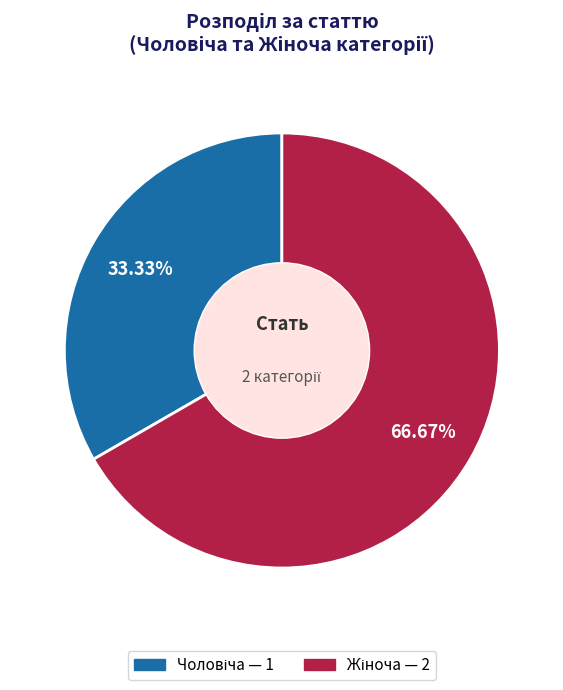

Is there a majority slice in this chart?

Yes